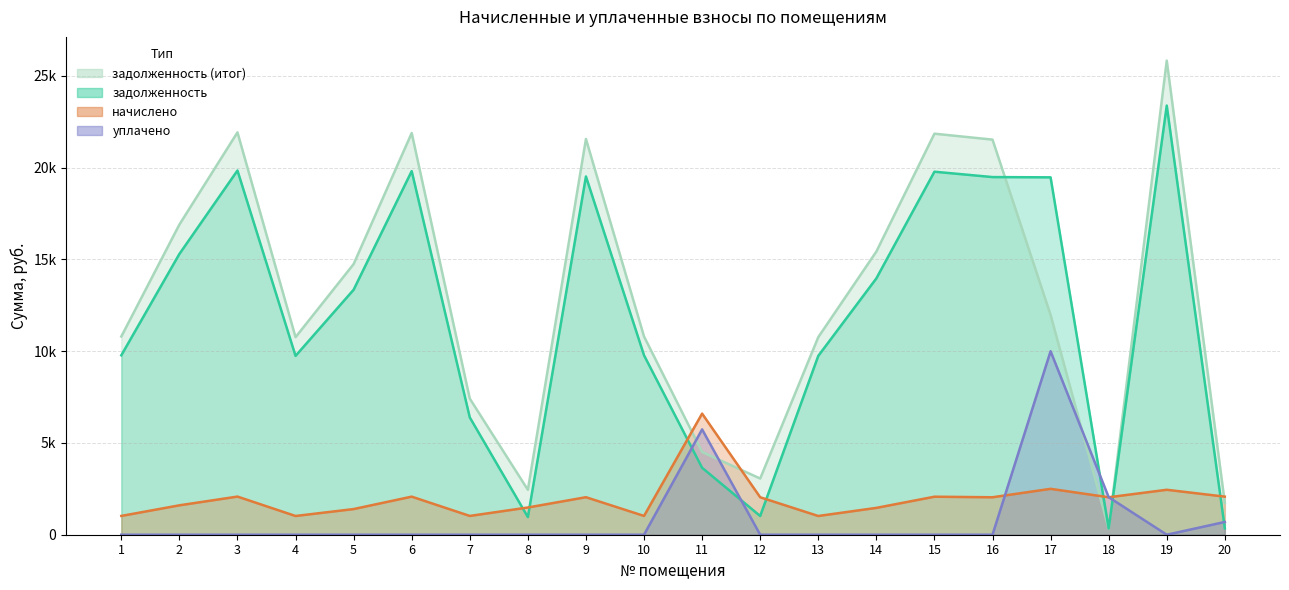

Which series has the largest total across all categories?

задолженность (итог)